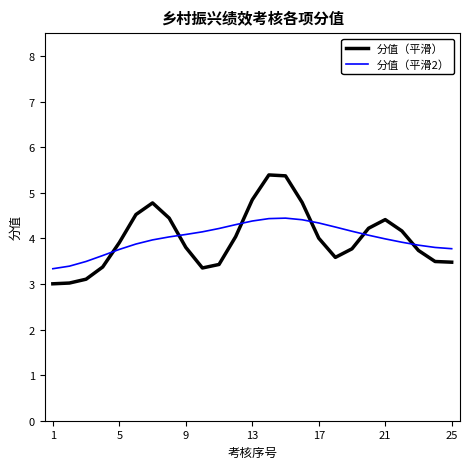

What are all the series names shown in the legend?

分值（平滑）, 分值（平滑2）